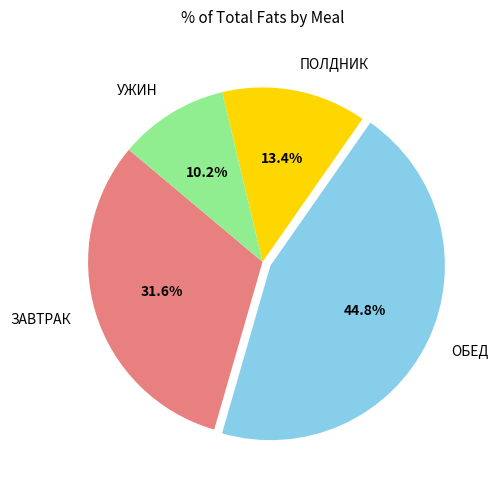

Approximately how many times larger is the value at ОБЕД compared to УЖИН?

4.4